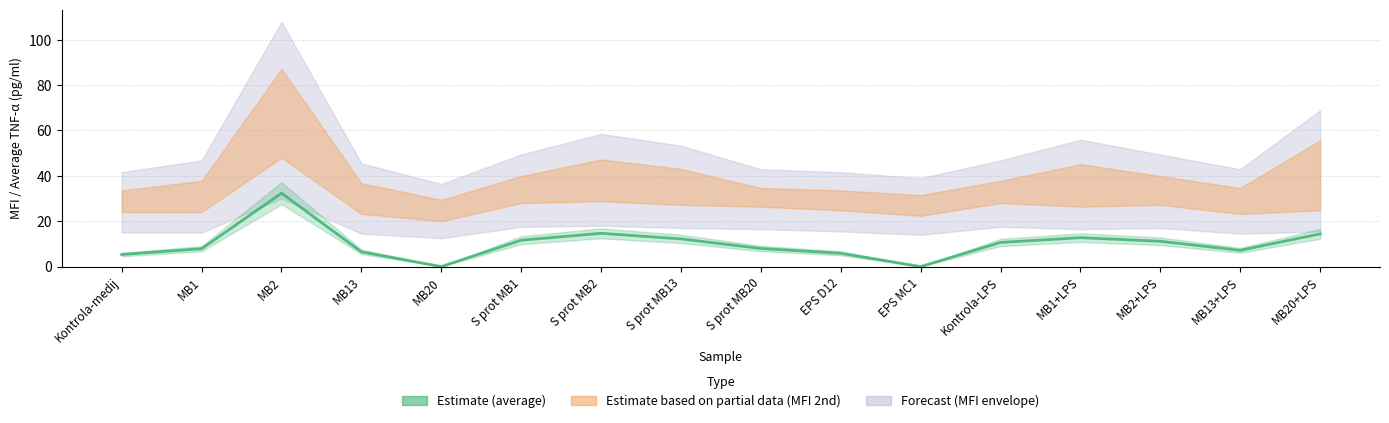

How many data points are less than 10?

8